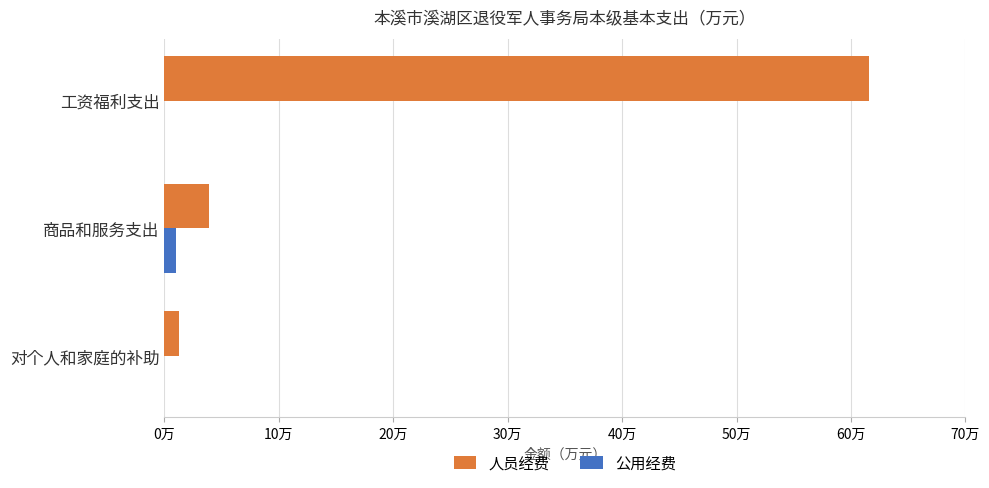

What are all the series names shown in the legend?

人员经费, 公用经费